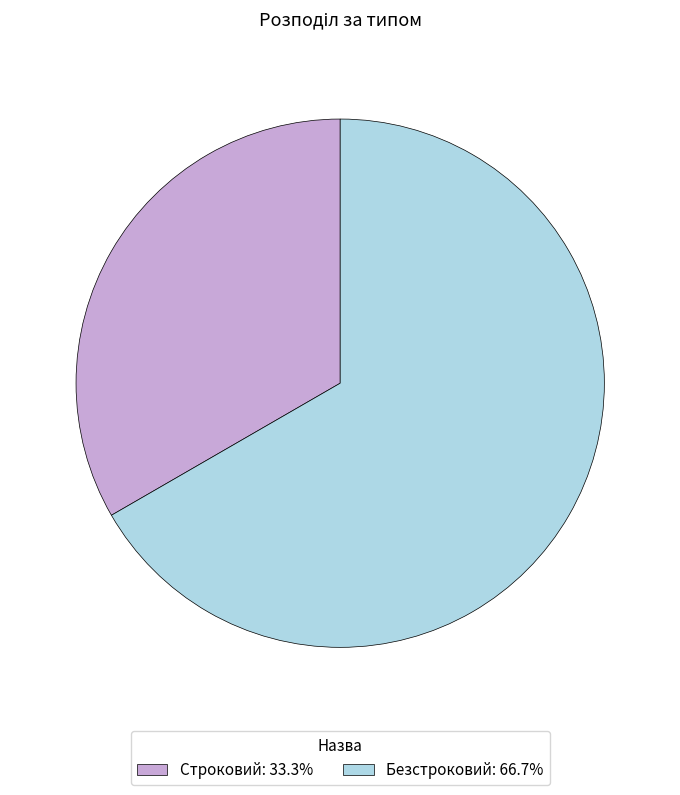

Is the sum of Безстроковий: 66.7% and Строковий: 33.3% greater than half?

Yes